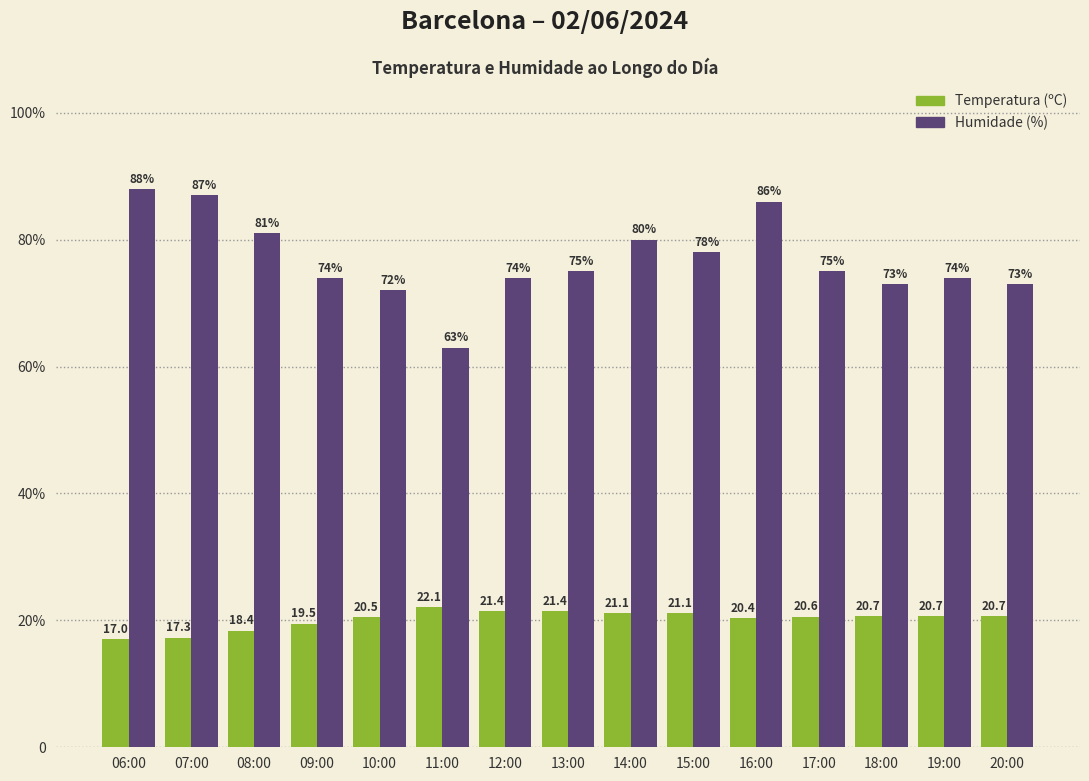

The Temperatura (ºC) series shows 20.6 at 17:00. True or false?

True